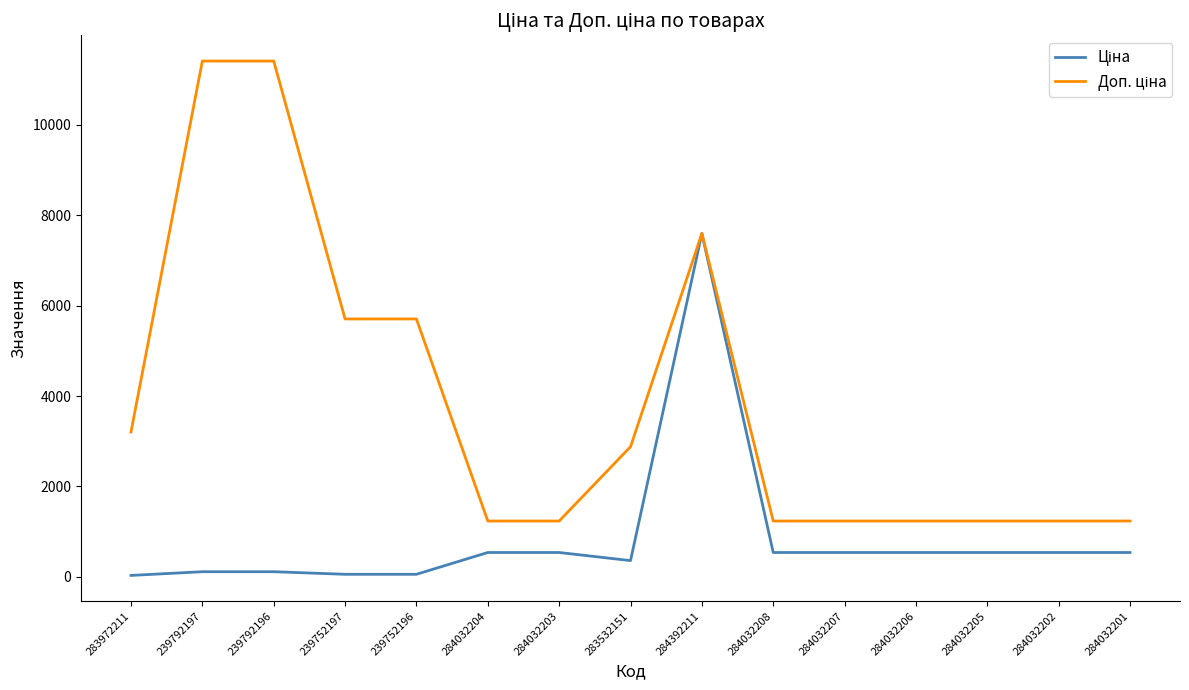

Is this an area chart (filled region under the line)?

No